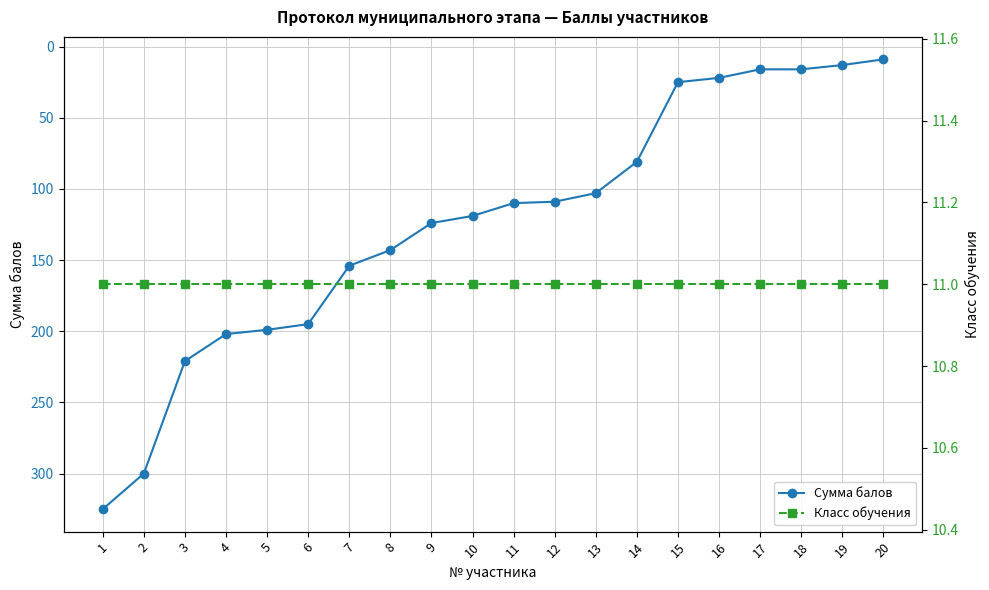

At which label does Сумма балов first exceed 119?

1